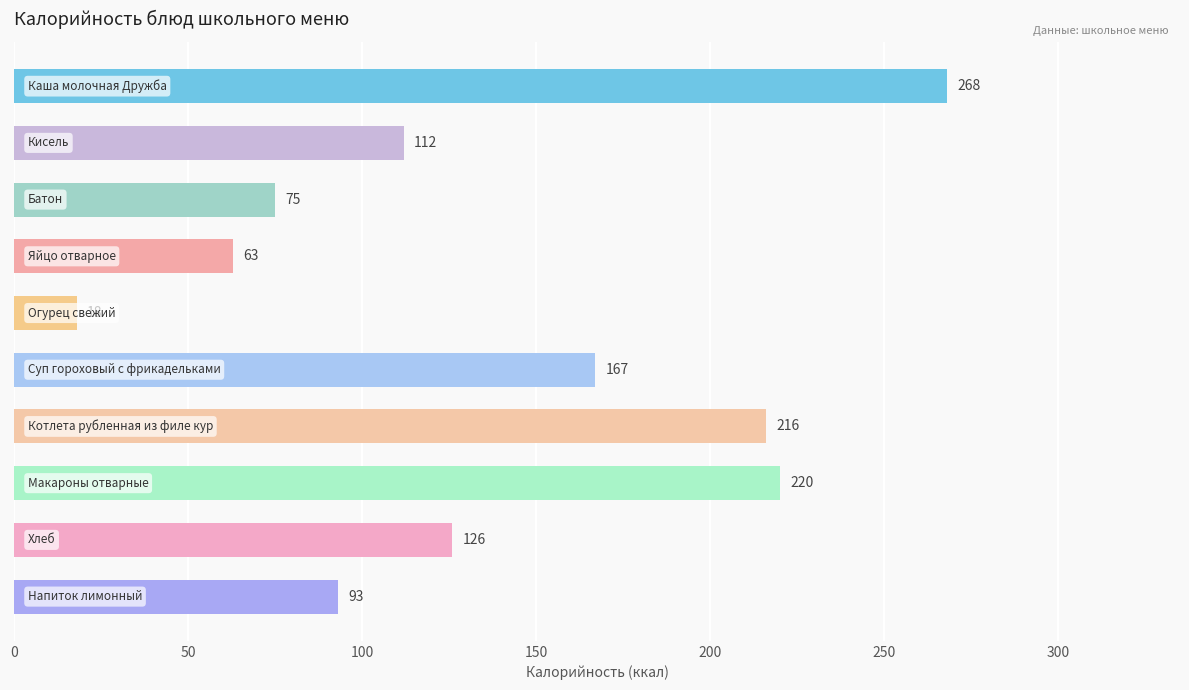

What is the sum of all values?

1358